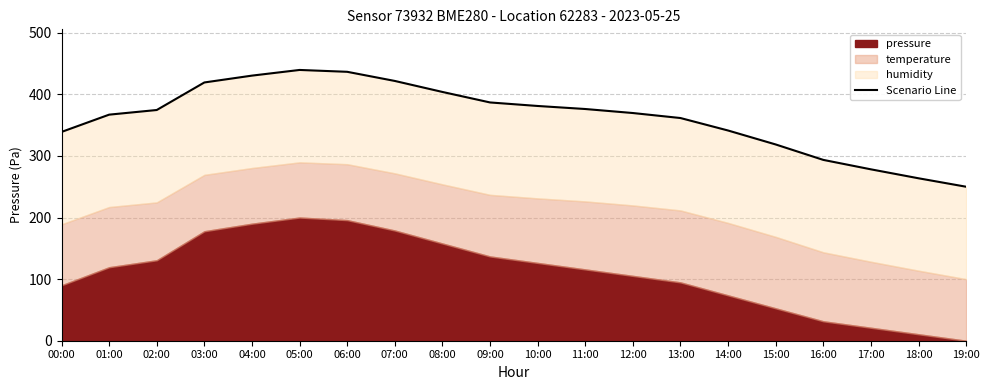

What is the label of the 14th point from the right?

06:00